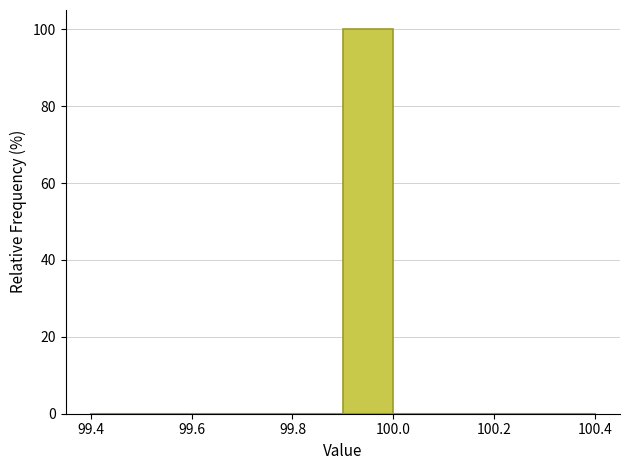

Reading left to right, transcribe this chart: for each bar, give the range it covers on the x-axis and its height. The values are not printed on the chart, so give them approximately, as read against the axis.

99.4 to 99.5: 0
99.5 to 99.6: 0
99.6 to 99.7: 0
99.7 to 99.8: 0
99.8 to 99.9: 0
99.9 to 100.0: 100
100.0 to 100.1: 0
100.1 to 100.2: 0
100.2 to 100.3: 0
100.3 to 100.4: 0